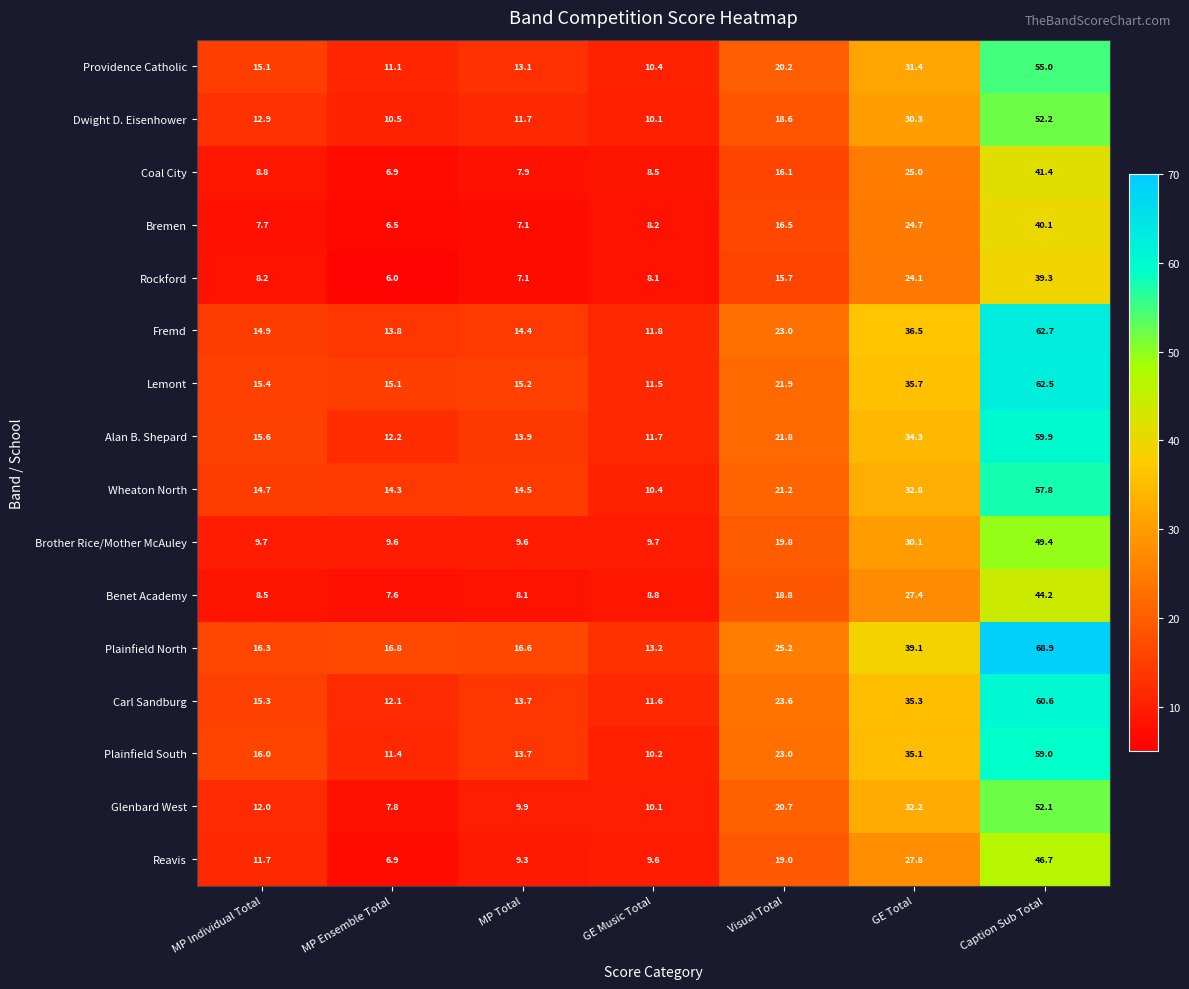

The Providence Catholic series shows 6.9 at MP Total. True or false?

False